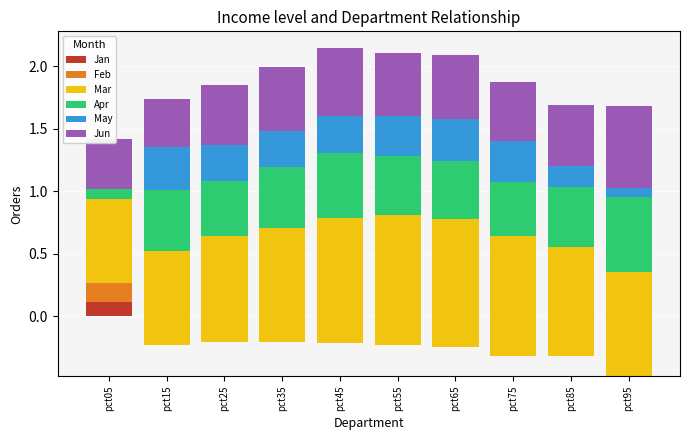

What are all the series names shown in the legend?

Jan, Feb, Mar, Apr, May, Jun